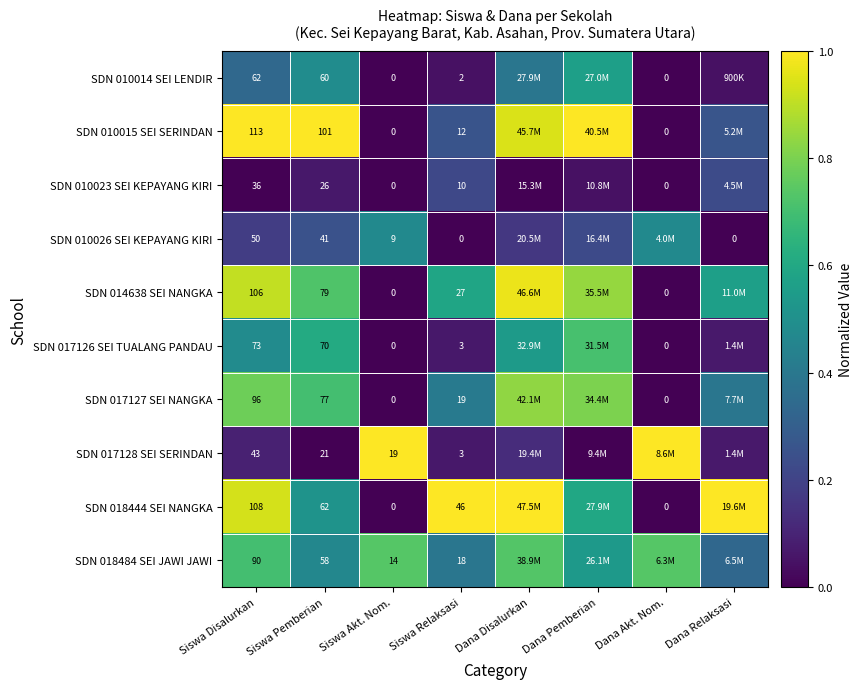

The value of SDN 017128 SEI SERINDAN at Siswa Relaksasi is 0.0. True or false?

False